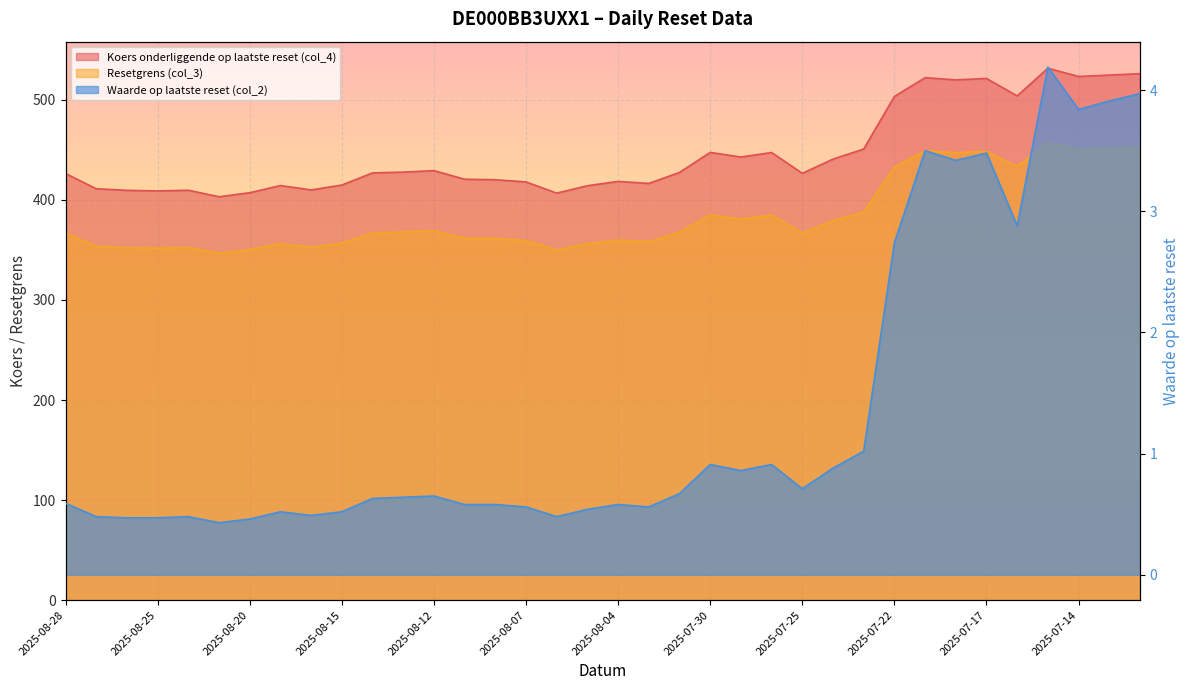

How many lines are shown in the chart?

3